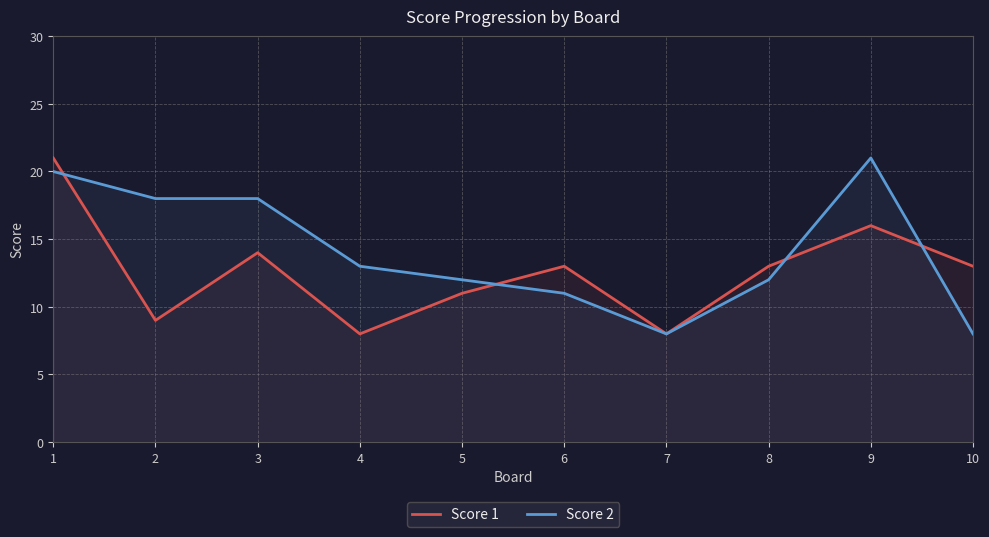

The value of Score 2 at 9 is 37. True or false?

False